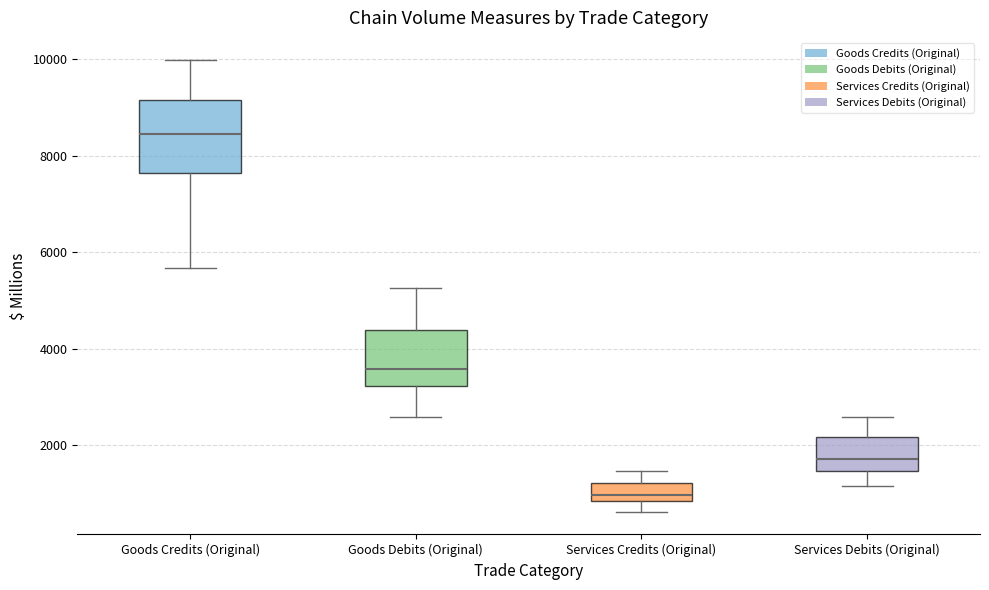

Comparing the boxes themselves (not the whiskers), which one is the tallest?

Goods Credits (Original)